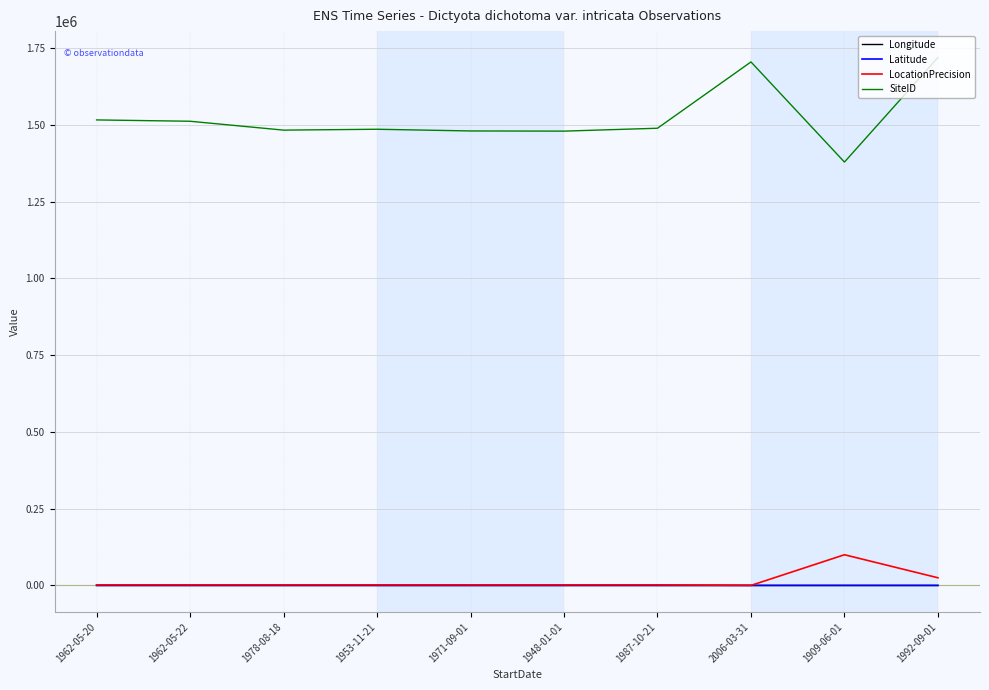

The value of SiteID at 1953-11-21 is 2053748.8. True or false?

False